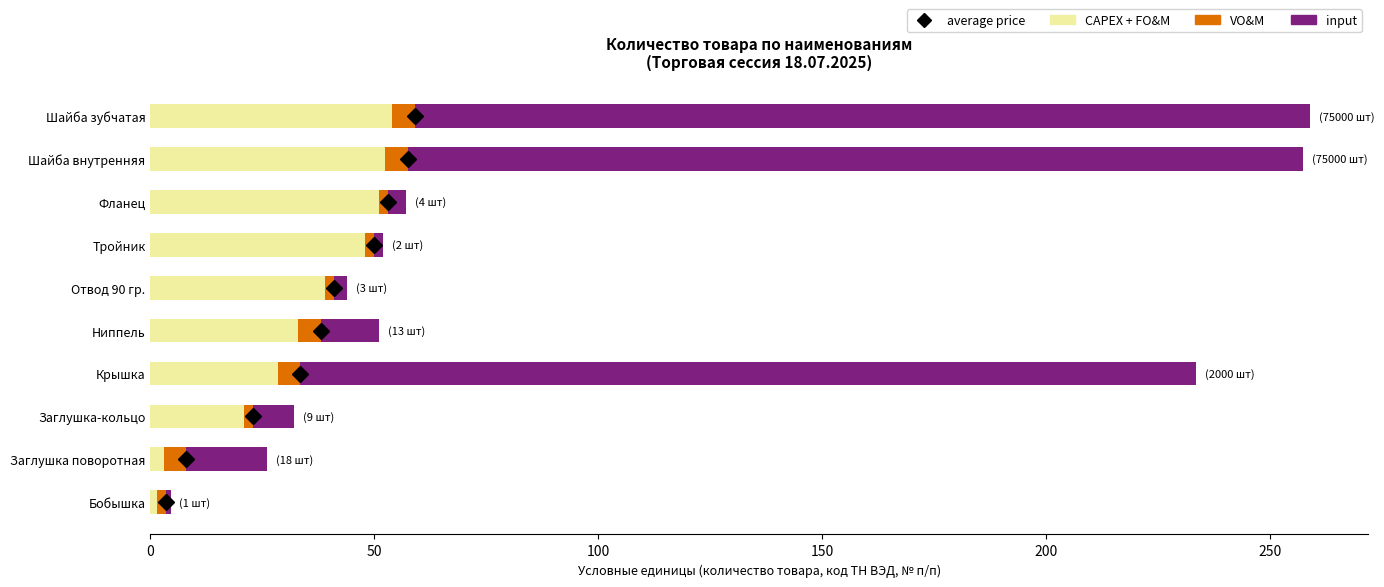

What is the sum of all CAPEX + FO&M values?

331.5